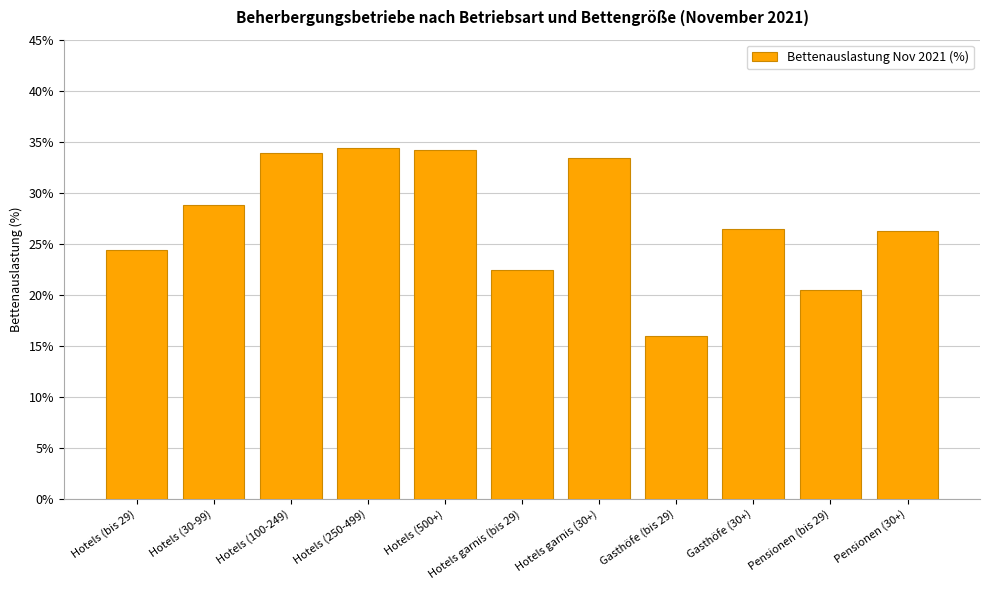

Approximately how many times larger is the value at Hotels garnis (bis 29) compared to Hotels (100-249)?

0.7